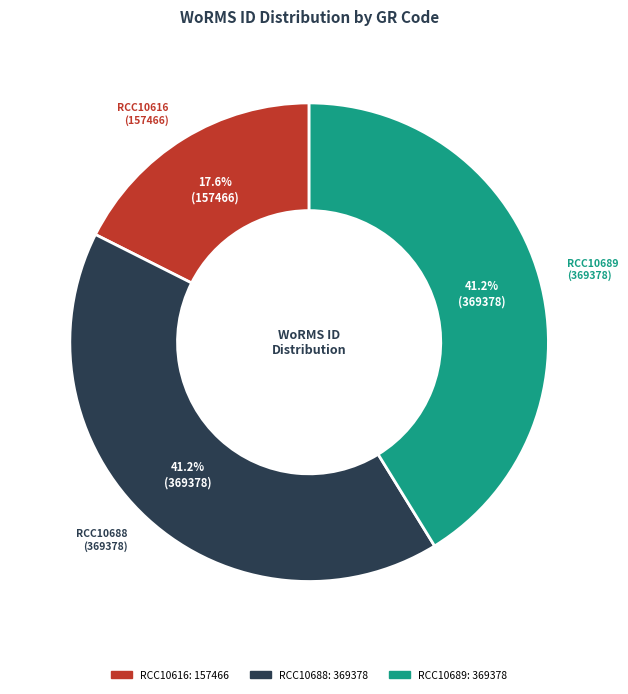

Does RCC10688 account for over 50% of the chart?

No